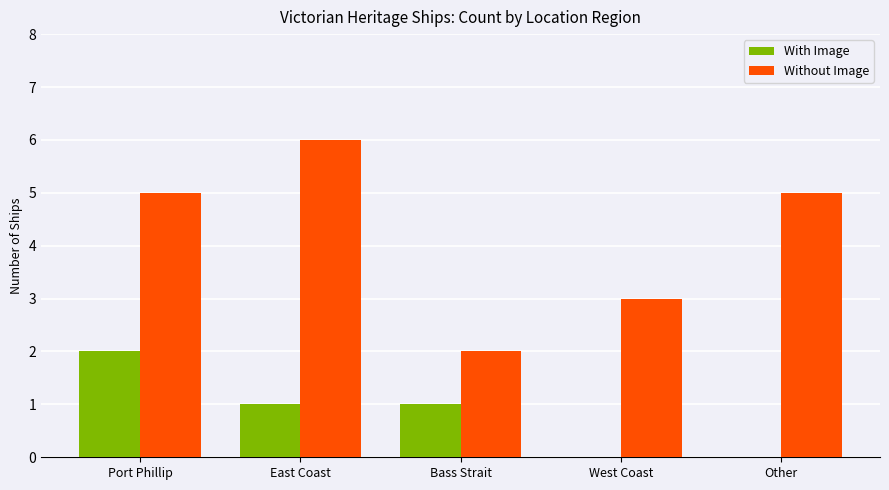

Reading right to left, extract all data points from this chart.

With Image: Other=0	West Coast=0	Bass Strait=1	East Coast=1	Port Phillip=2
Without Image: Other=5	West Coast=3	Bass Strait=2	East Coast=6	Port Phillip=5